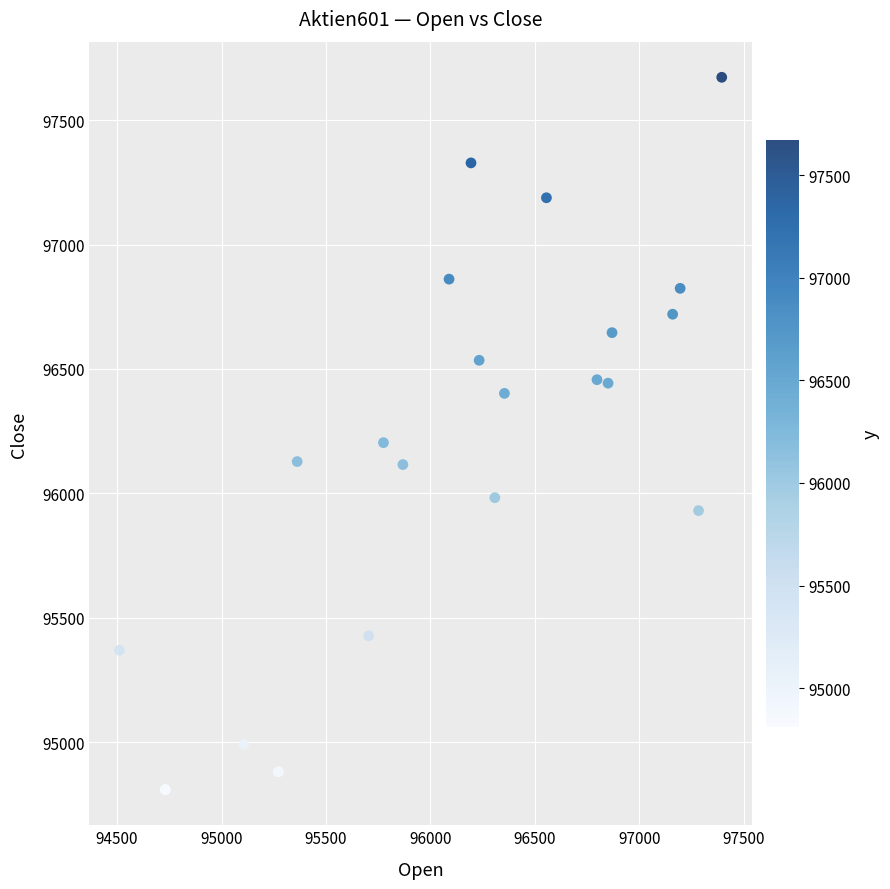

What Y value in the scatter plot is closest to 96241?

96204